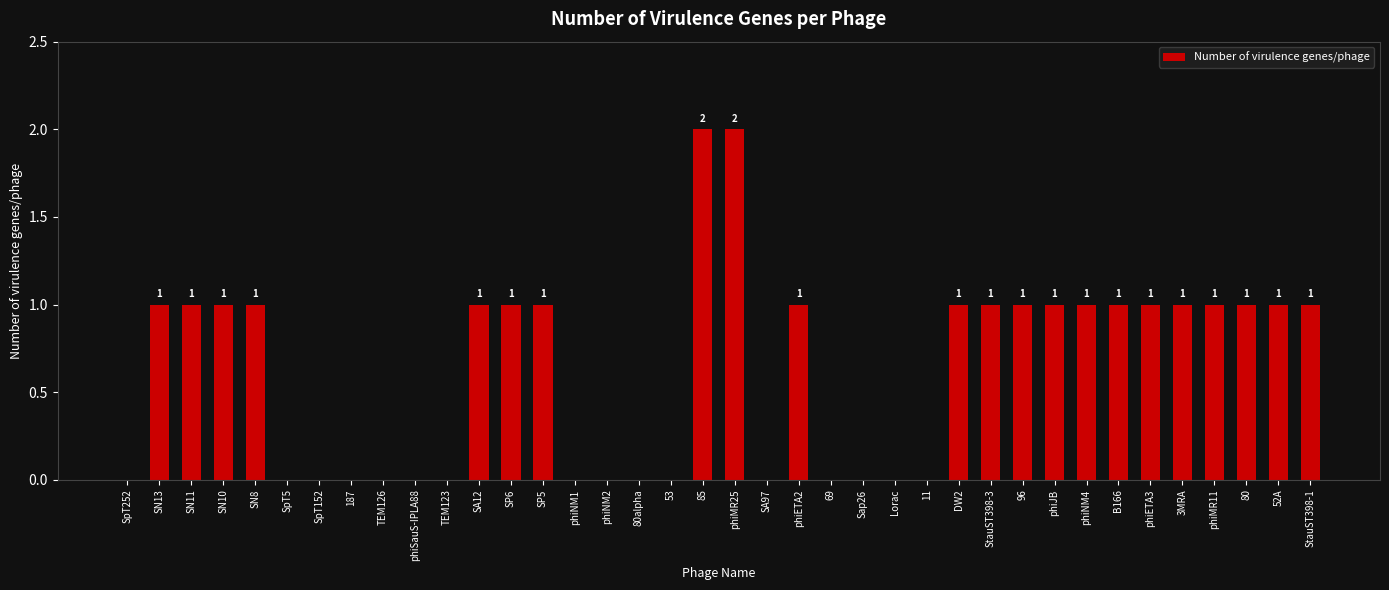

Reading left to right, transcribe all the data shown in this chart.

SpT252=0	SN13=1	SN11=1	SN10=1	SN8=1	SpT5=0	SpT152=0	187=0	TEM126=0	phiSauS-IPLA88=0	TEM123=0	SA12=1	SP6=1	SP5=1	phiNM1=0	phiNM2=0	80alpha=0	53=0	85=2	phiMR25=2	SA97=0	phiETA2=1	69=0	Sap26=0	Lorac=0	11=0	DW2=1	StauST398-3=1	96=1	phiJB=1	phiNM4=1	B166=1	phiETA3=1	3MRA=1	phiMR11=1	80=1	52A=1	StauST398-1=1